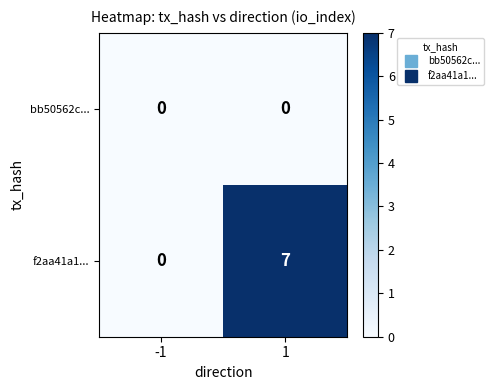

What is the average value of the f2aa41a1... series?

4